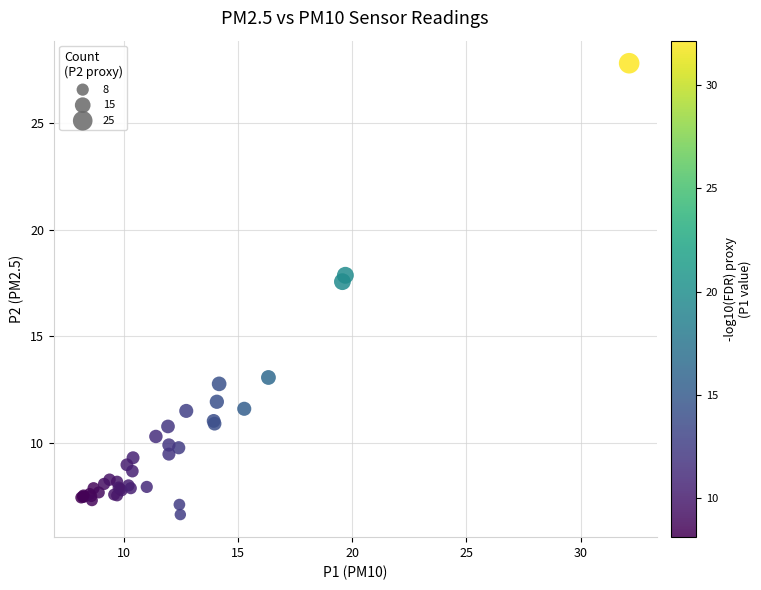

What Y value in the scatter plot is closest to 17?

17.6